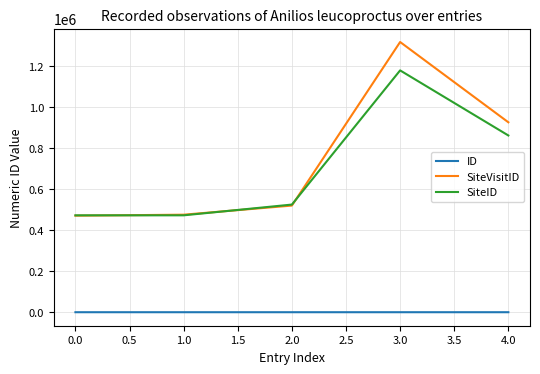

What are all the series names shown in the legend?

ID, SiteVisitID, SiteID